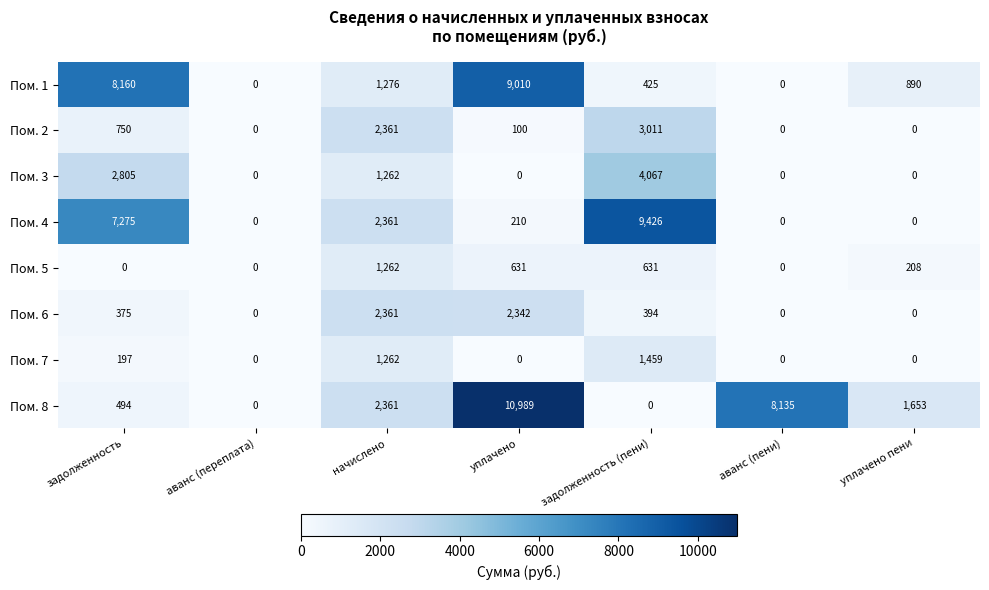

How many distinct data groups are displayed?

8